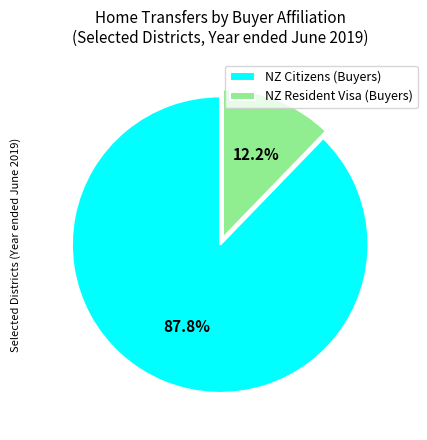

What percentage do NZ Citizens (Buyers) and NZ Resident Visa (Buyers) together represent?

100.0%